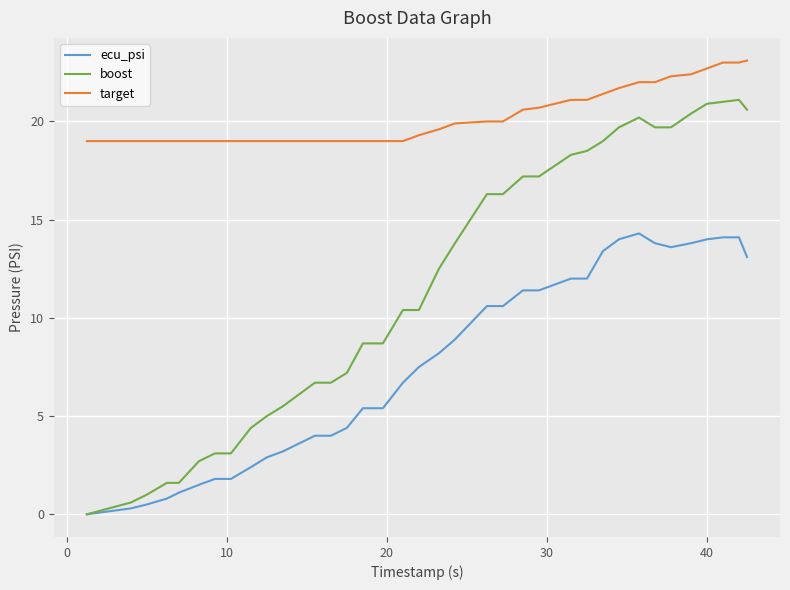

Rank the series by their maximum value, from highest to lowest.

target, boost, ecu_psi